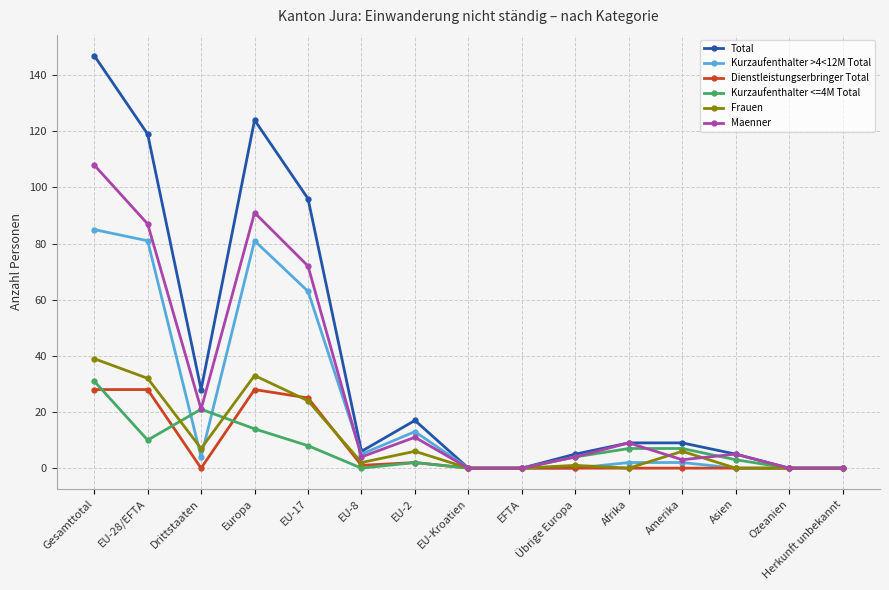

At which label does Total first exceed 9?

Gesamttotal